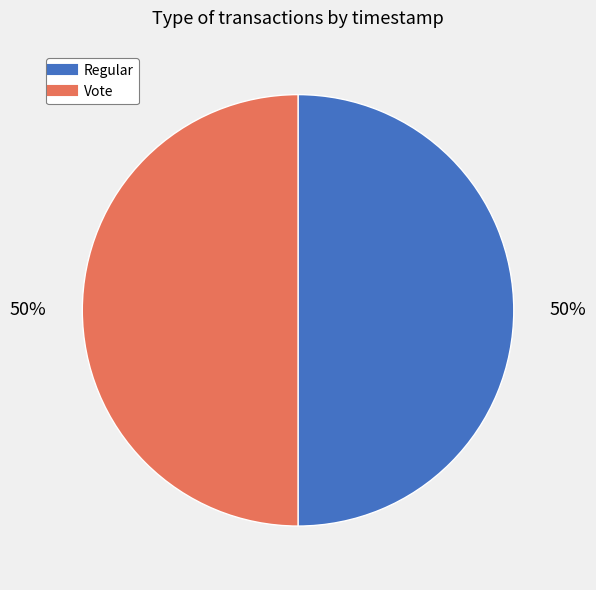

Approximately how many times larger is the value at Regular compared to Vote?

1.0